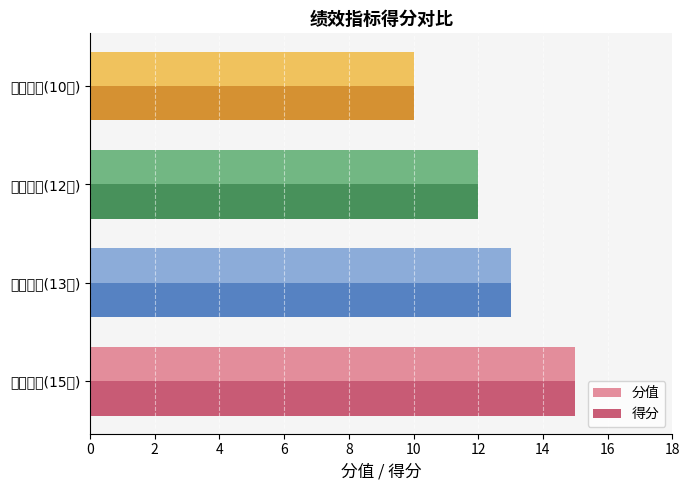

What is the sum of all 得分 values?

50